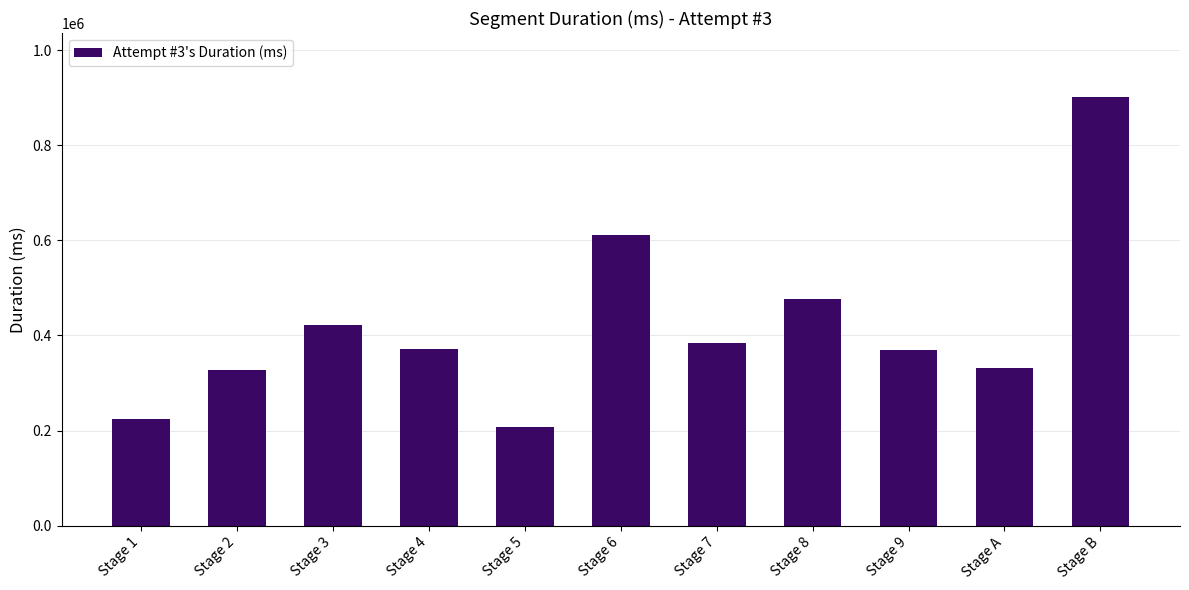

Which category has the lowest value across all series?

Stage 5